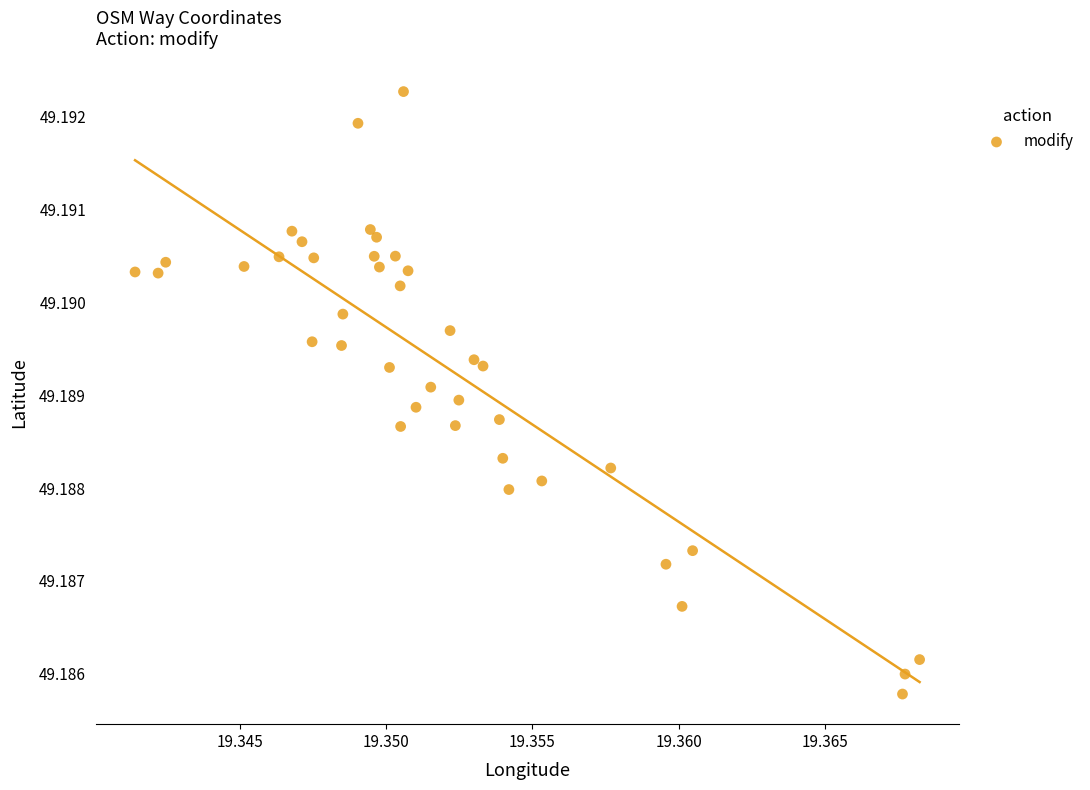

Count the number of points in this scatter plot.

40